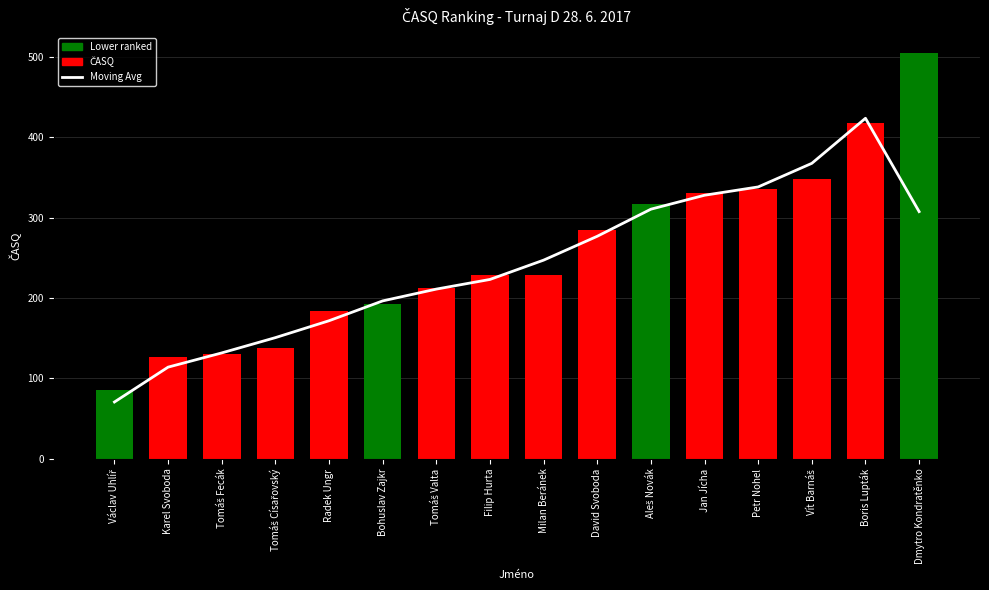

Is the value of Moving Avg at Vít Barnáš greater than the value of ČASQ at Tomáš Císařovský?

Yes